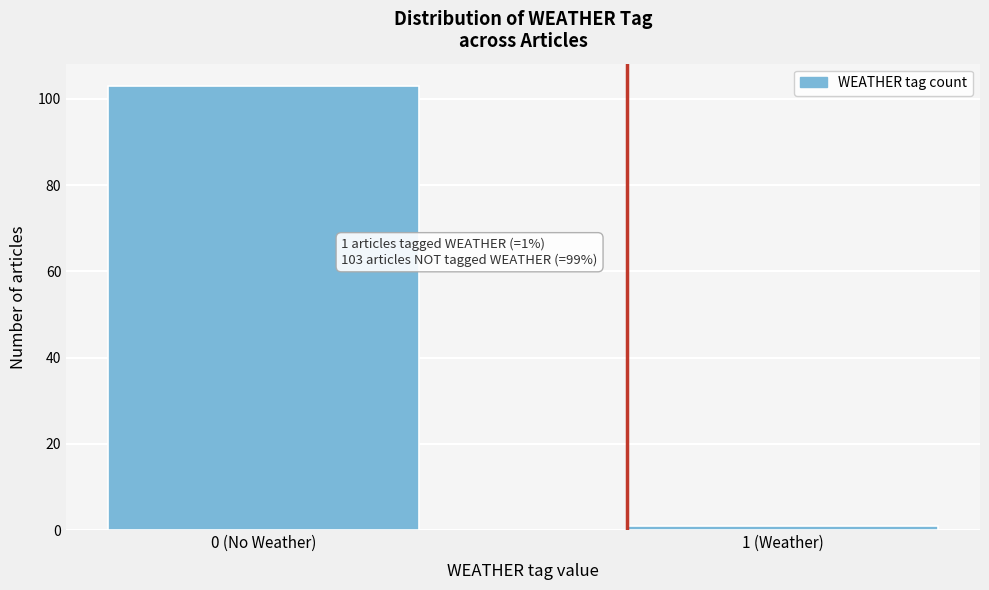

Reading right to left, what are all the values shown in this chart?

1 (Weather)=1	0 (No Weather)=103